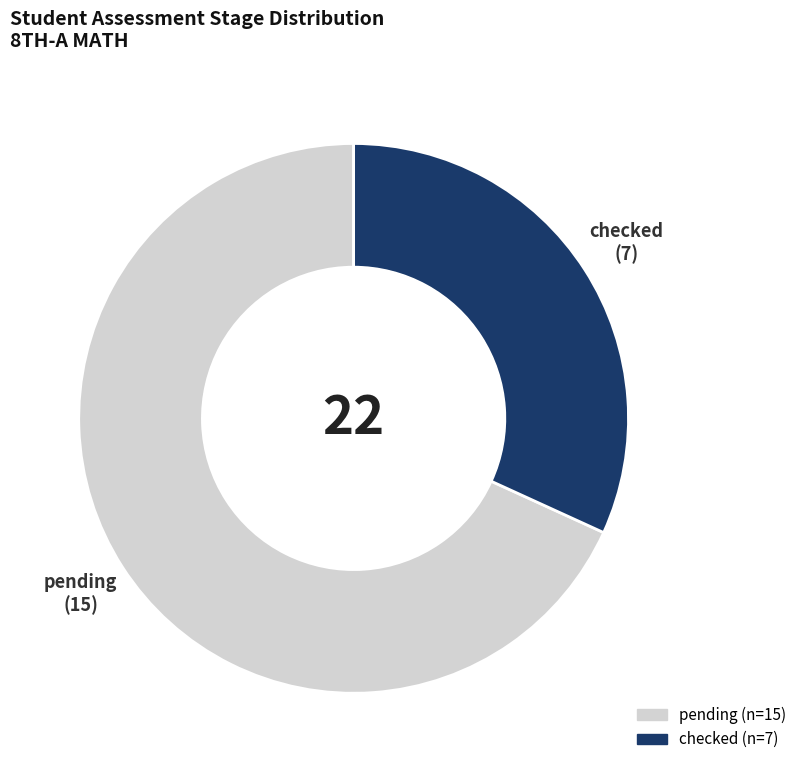

Rank the categories by value from highest to lowest.

pending, checked